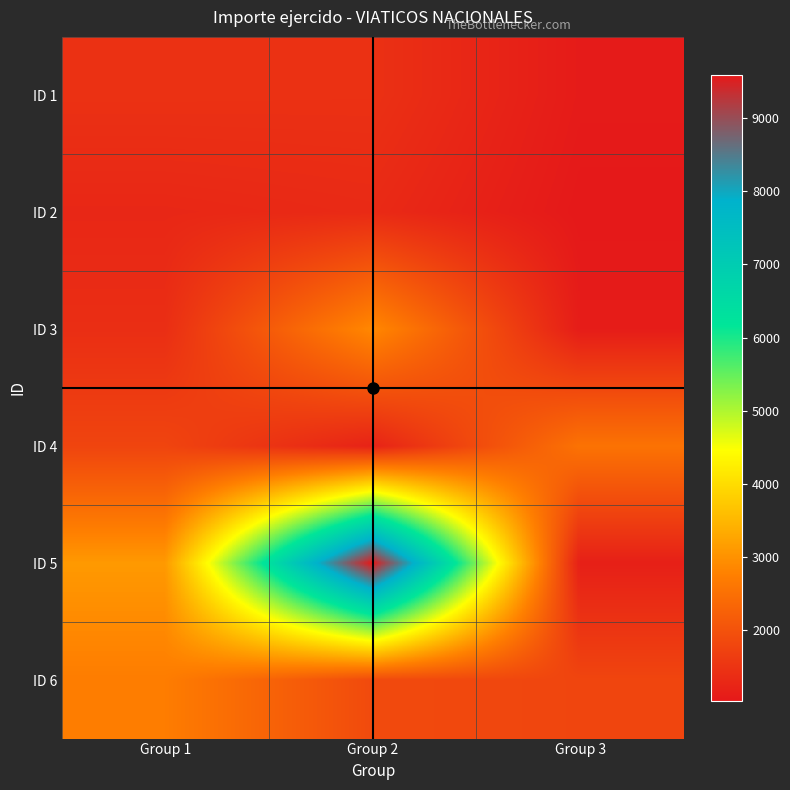

At which category is the sum across all series the highest?

Group 2